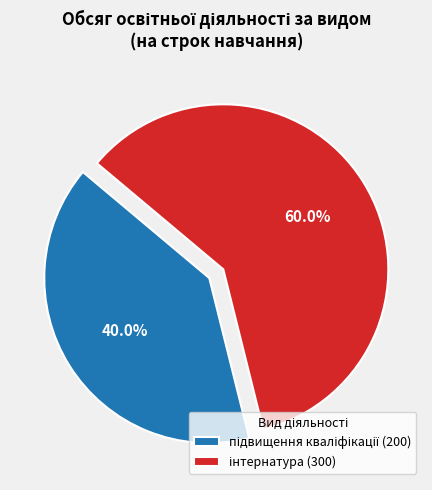

Is there a majority slice in this chart?

Yes